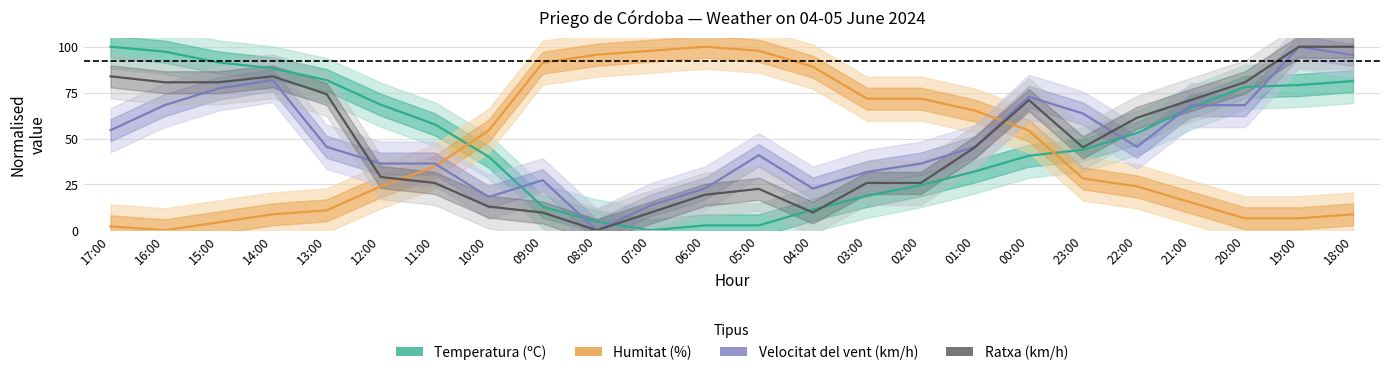

Count the number of data series in this chart.

4